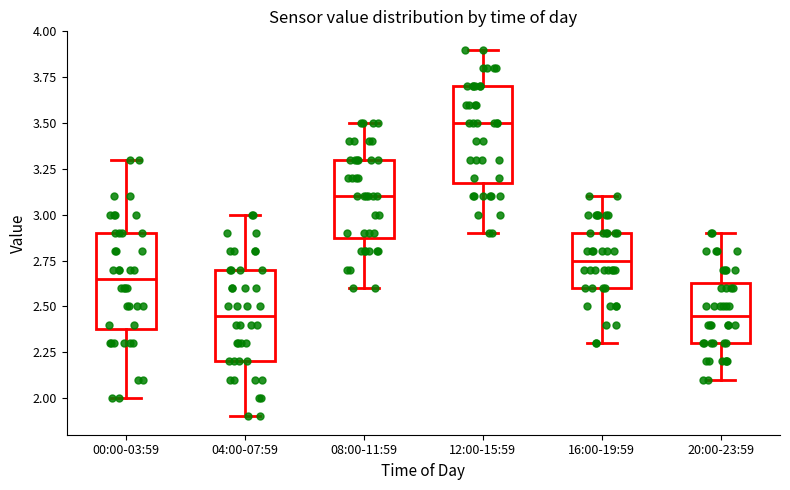

Reading left to right, transcribe this box plot: for each box, give where its median line is, the range the box spans, and where its two whiskers end, as read against the y-axis. The values are not printed on the chart, so give them approximately, as read against the axis.

00:00-03:59: median 2.65, box 2.40 to 2.90, whiskers 2.00 to 3.30
04:00-07:59: median 2.45, box 2.20 to 2.70, whiskers 1.90 to 3.00
08:00-11:59: median 3.10, box 2.90 to 3.30, whiskers 2.60 to 3.50
12:00-15:59: median 3.50, box 3.20 to 3.70, whiskers 2.90 to 3.90
16:00-19:59: median 2.75, box 2.60 to 2.90, whiskers 2.30 to 3.10
20:00-23:59: median 2.45, box 2.30 to 2.65, whiskers 2.10 to 2.90